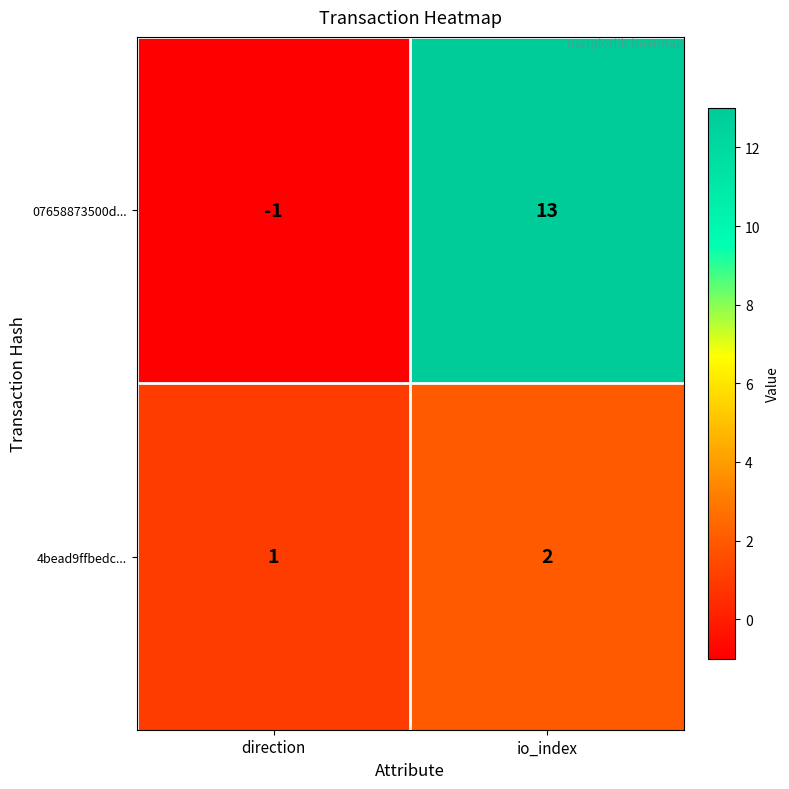

What is the smallest value displayed?

-1